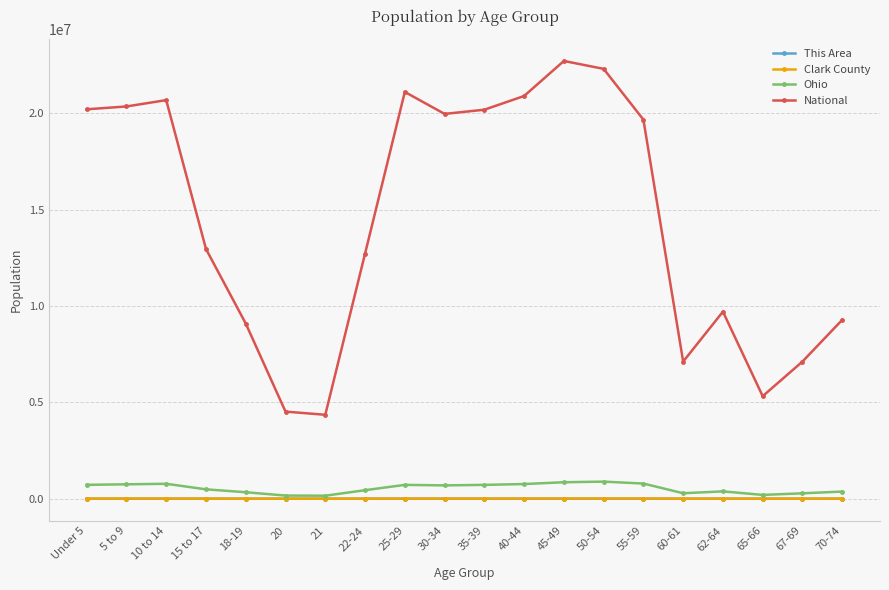

What is the sum of all Ohio values?

10764723